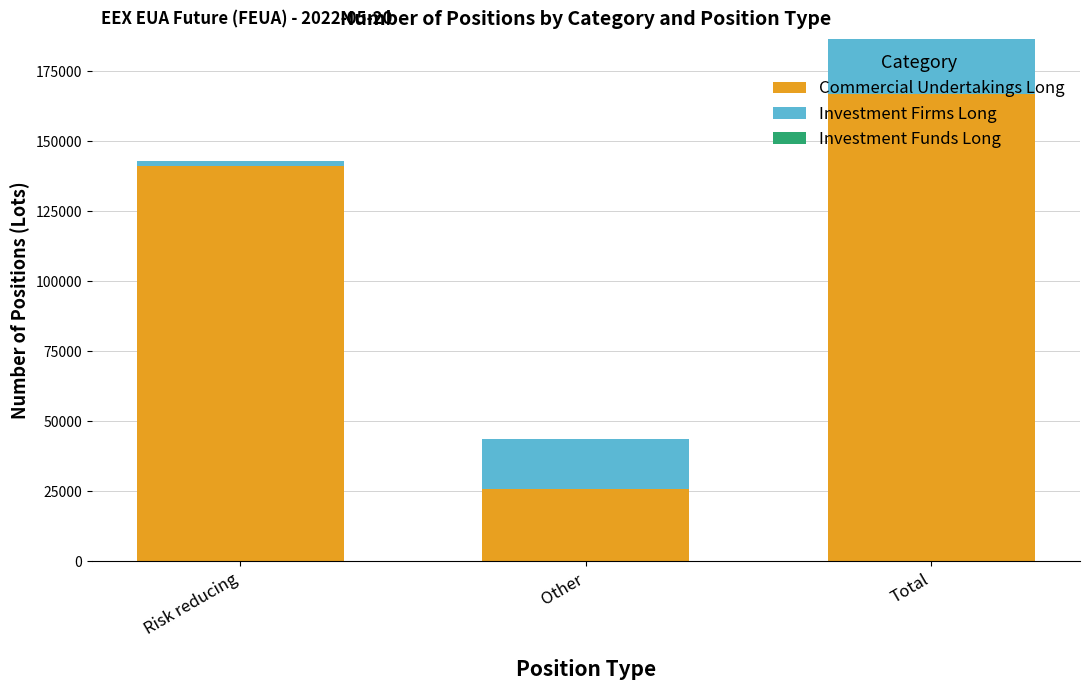

What is the difference between the Commercial Undertakings Long values at Other and Total?

141256